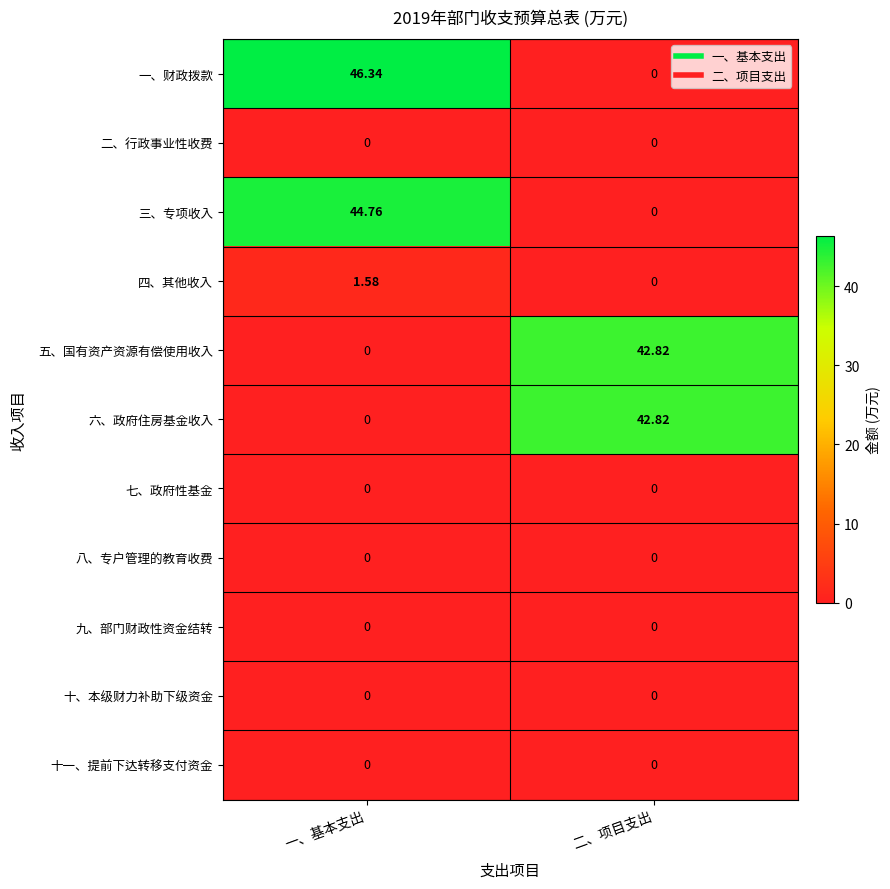

Which label corresponds to the largest value in the chart?

一、基本支出